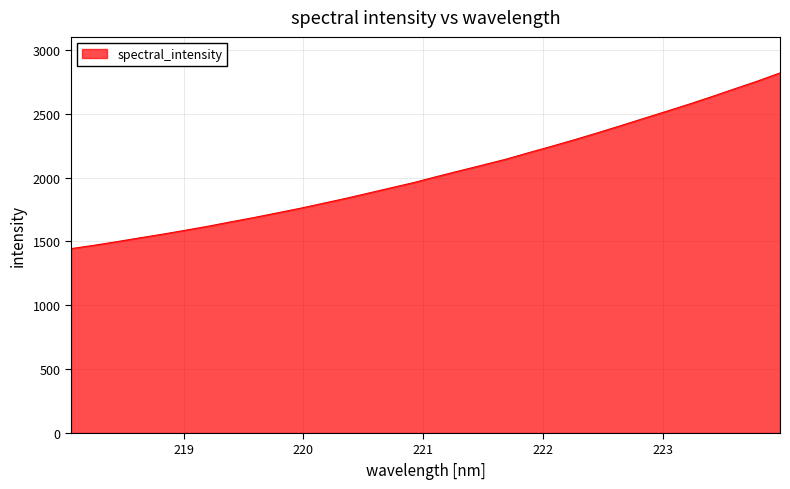

What is the greatest value displayed?

2820.1